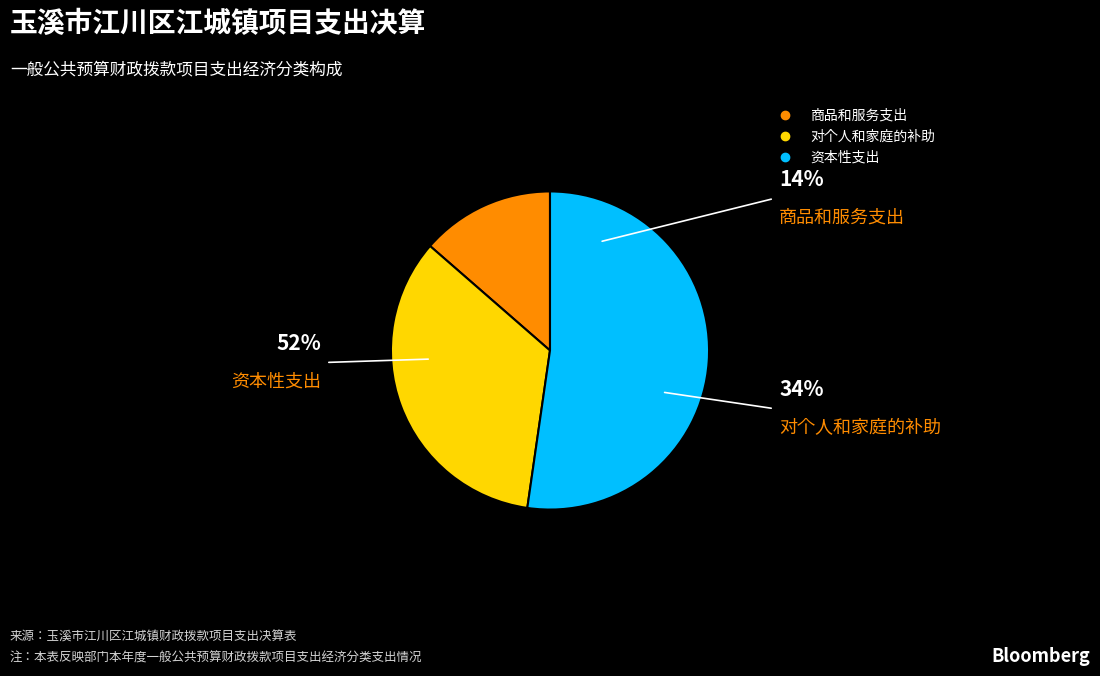

The 资本性支出 slice represents 46% of the pie. True or false?

False